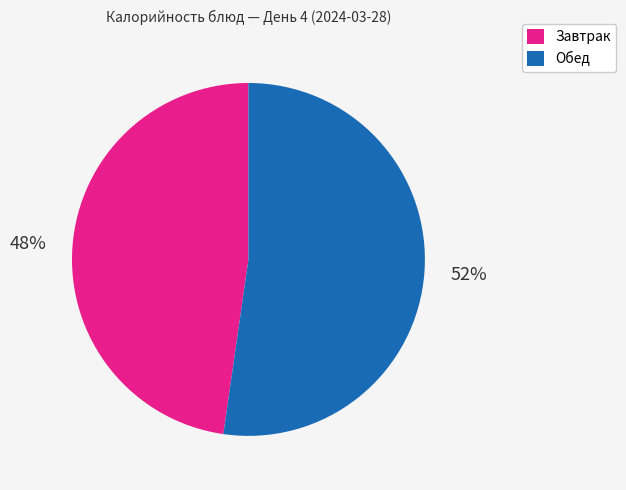

Which has a higher value, Завтрак or Обед?

Обед